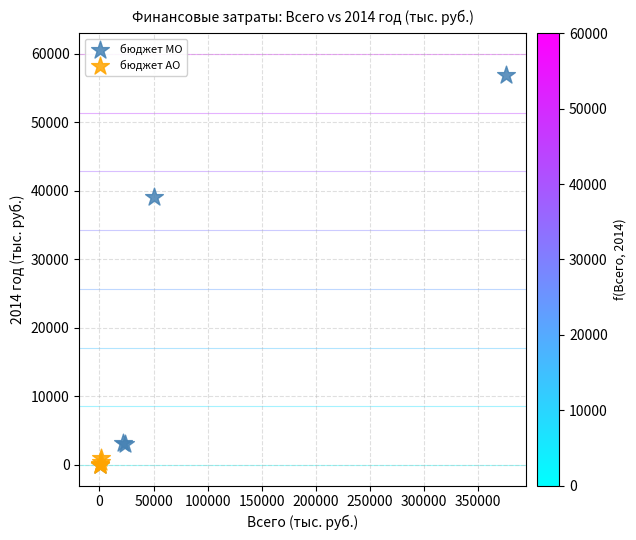

Which series has the widest spread of Y values?

бюджет МО